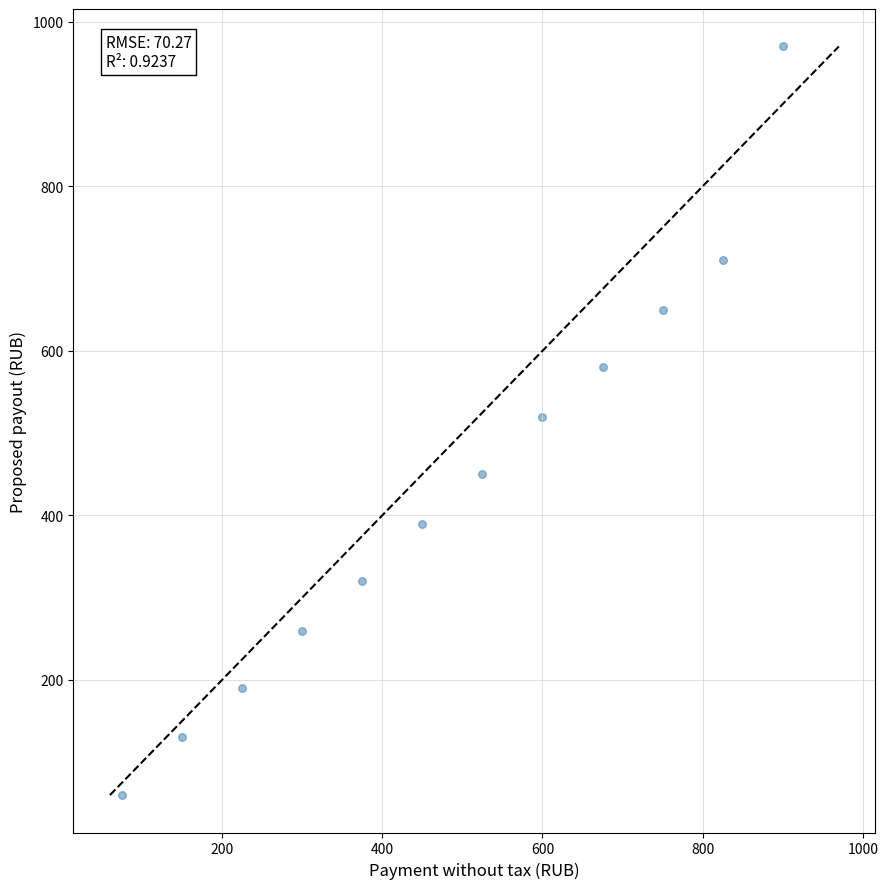

What is the range of X values (max minus min)?

825